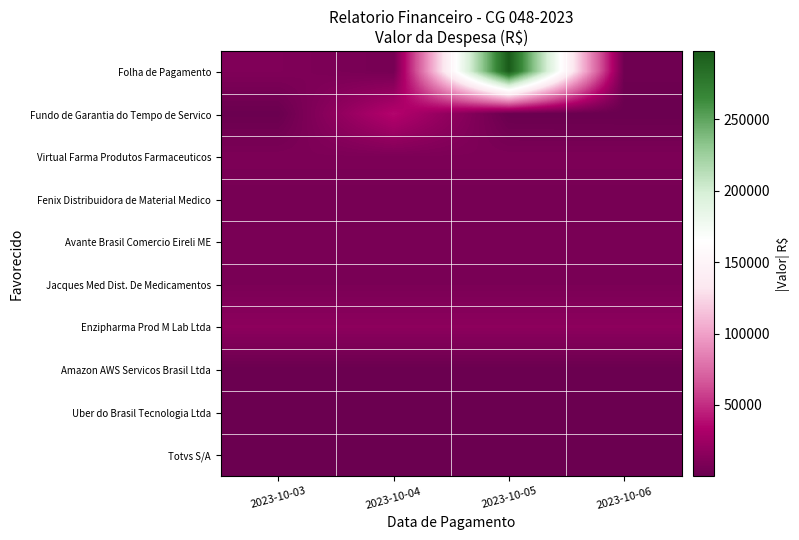

Reading left to right, what are all the values shown in this chart?

Folha de Pagamento: 2023-10-03=10678.6	2023-10-04=5891.5	2023-10-05=297830.4	2023-10-06=3110.9
Fundo de Garantia do Tempo de Servico: 2023-10-03=508.7	2023-10-04=35922.0	2023-10-05=351.3	2023-10-06=34.9
Virtual Farma Produtos Farmaceuticos: 2023-10-03=9113.6	2023-10-04=9113.6	2023-10-05=9113.6	2023-10-06=9113.6
Fenix Distribuidora de Material Medico: 2023-10-03=5941.5	2023-10-04=5941.5	2023-10-05=5941.5	2023-10-06=5941.5
Avante Brasil Comercio Eireli ME: 2023-10-03=7552.1	2023-10-04=7552.1	2023-10-05=7552.1	2023-10-06=7552.1
Jacques Med Dist. De Medicamentos: 2023-10-03=7907.2	2023-10-04=7907.2	2023-10-05=7907.2	2023-10-06=7907.2
Enzipharma Prod M Lab Ltda: 2023-10-03=16770.0	2023-10-04=16770.0	2023-10-05=16770.0	2023-10-06=16770.0
Amazon AWS Servicos Brasil Ltda: 2023-10-03=286.1	2023-10-04=286.1	2023-10-05=286.1	2023-10-06=286.1
Uber do Brasil Tecnologia Ltda: 2023-10-03=240.5	2023-10-04=240.5	2023-10-05=240.5	2023-10-06=240.5
Totvs S/A: 2023-10-03=98.9	2023-10-04=98.9	2023-10-05=98.9	2023-10-06=98.9